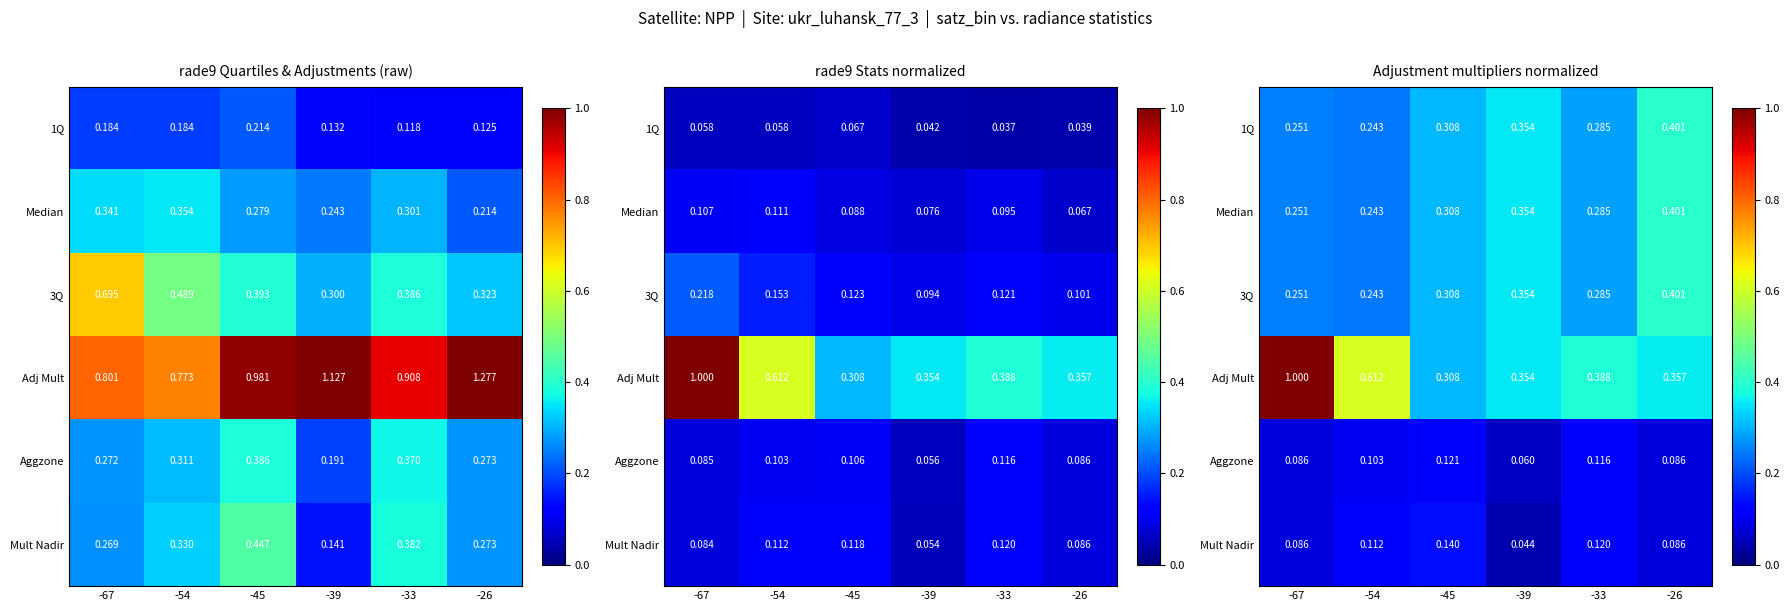

Between -45 and -33, which is larger?

-45